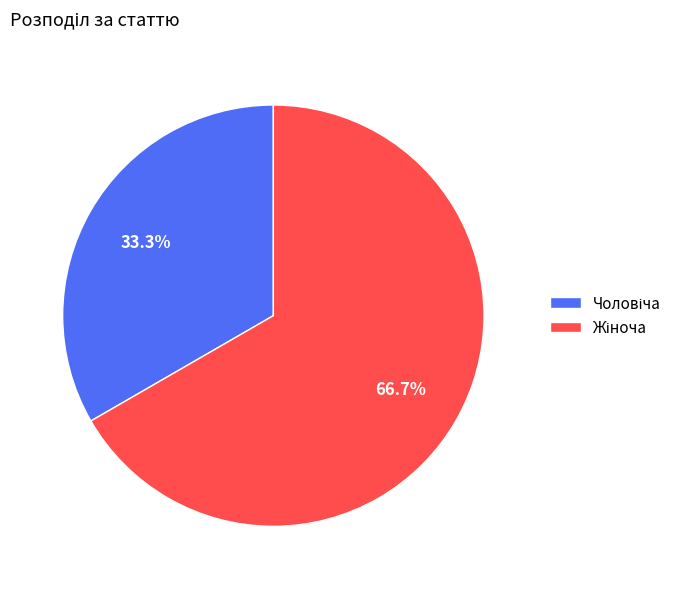

Is there a majority slice in this chart?

Yes